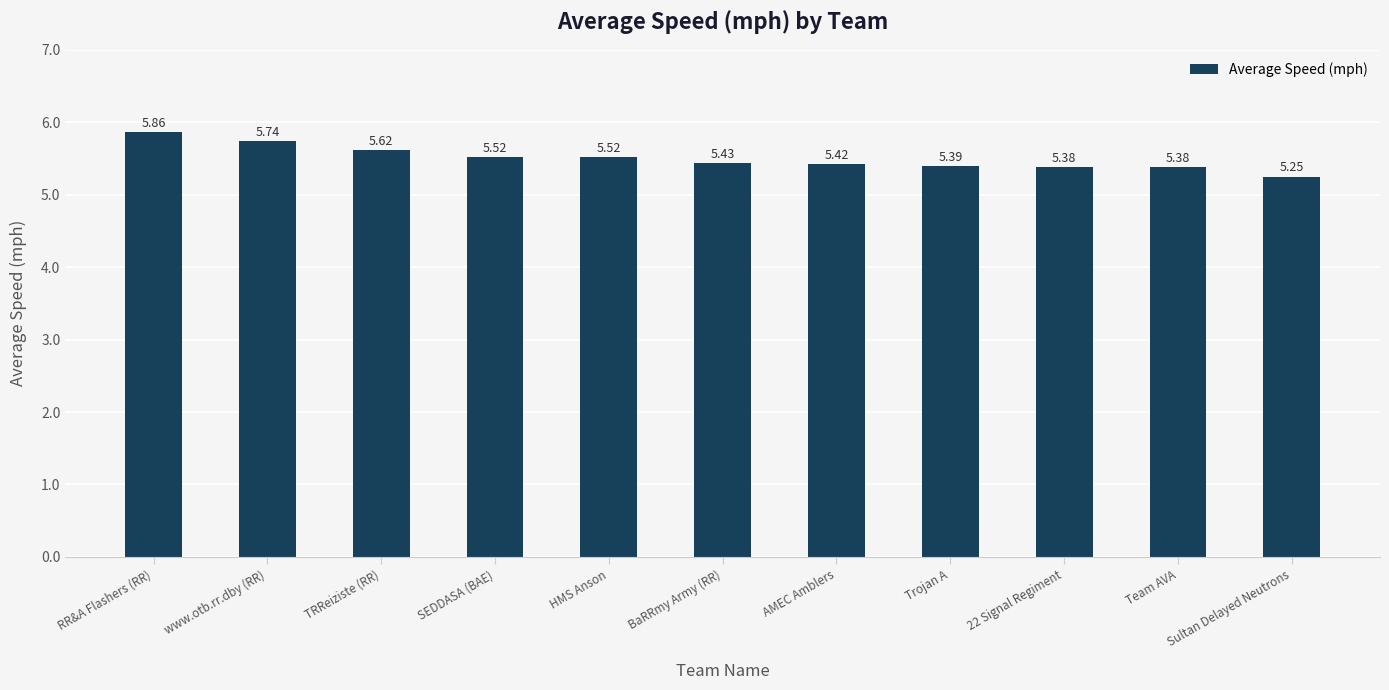

Which has a higher value, RR&A Flashers (RR) or SEDDASA (BAE)?

RR&A Flashers (RR)